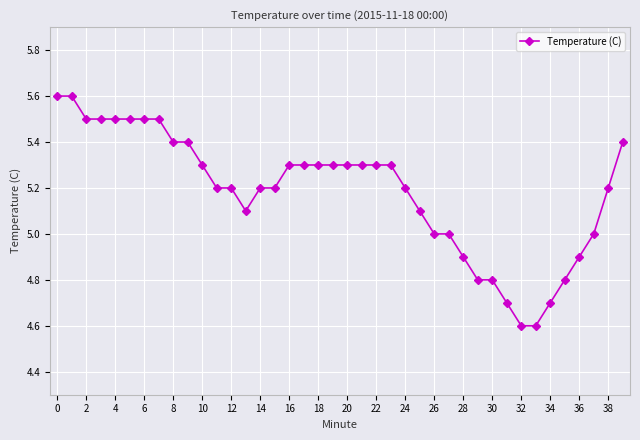

What is the average value?

5.2